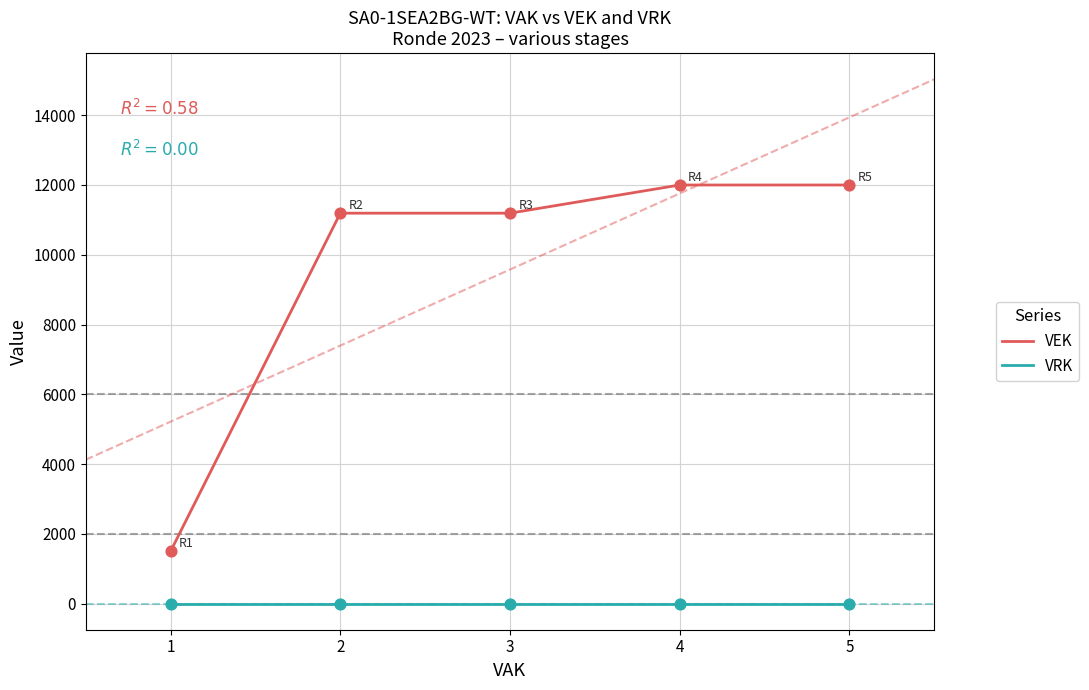

Which series has the largest total across all categories?

VEK